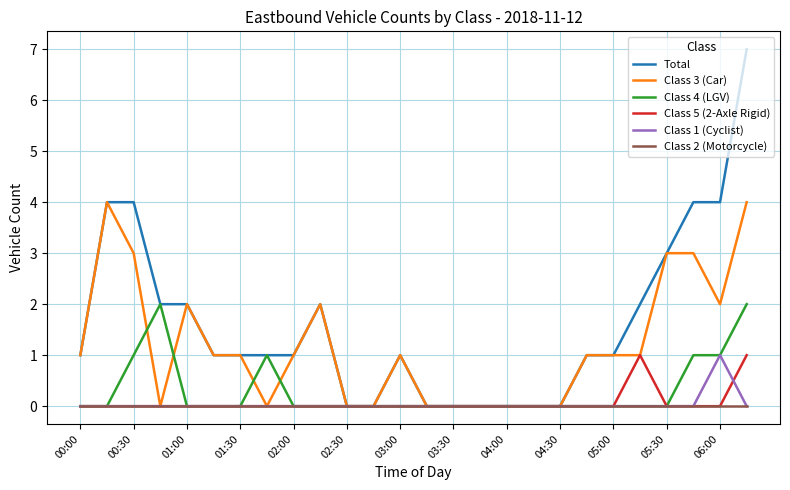

Is this an area chart (filled region under the line)?

No